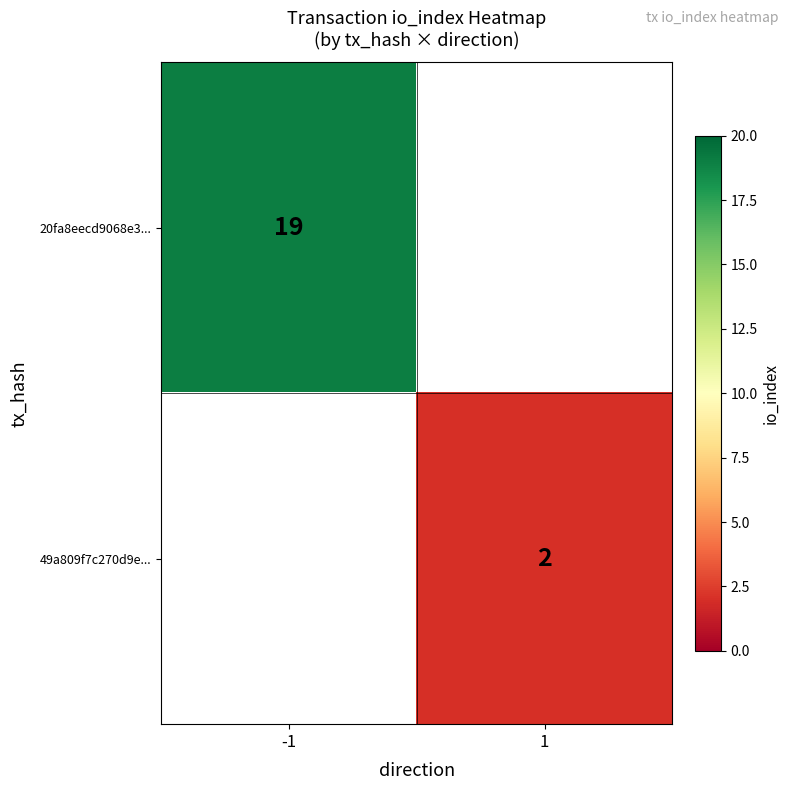

Is it true that 49a809f7c270d9e... equals 1 at 1?

False